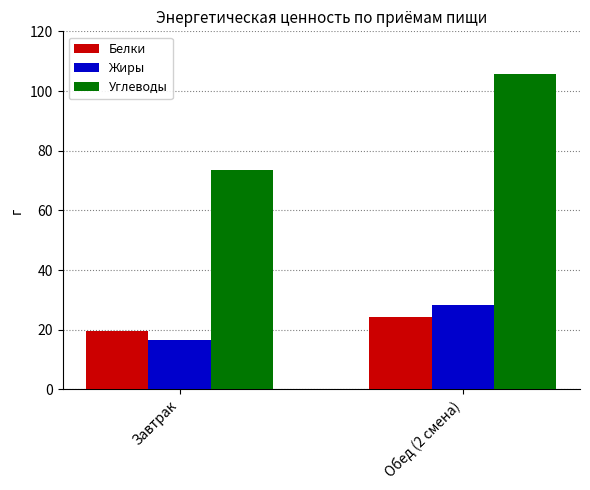

Rank the series at Завтрак from highest to lowest value.

Углеводы, Белки, Жиры